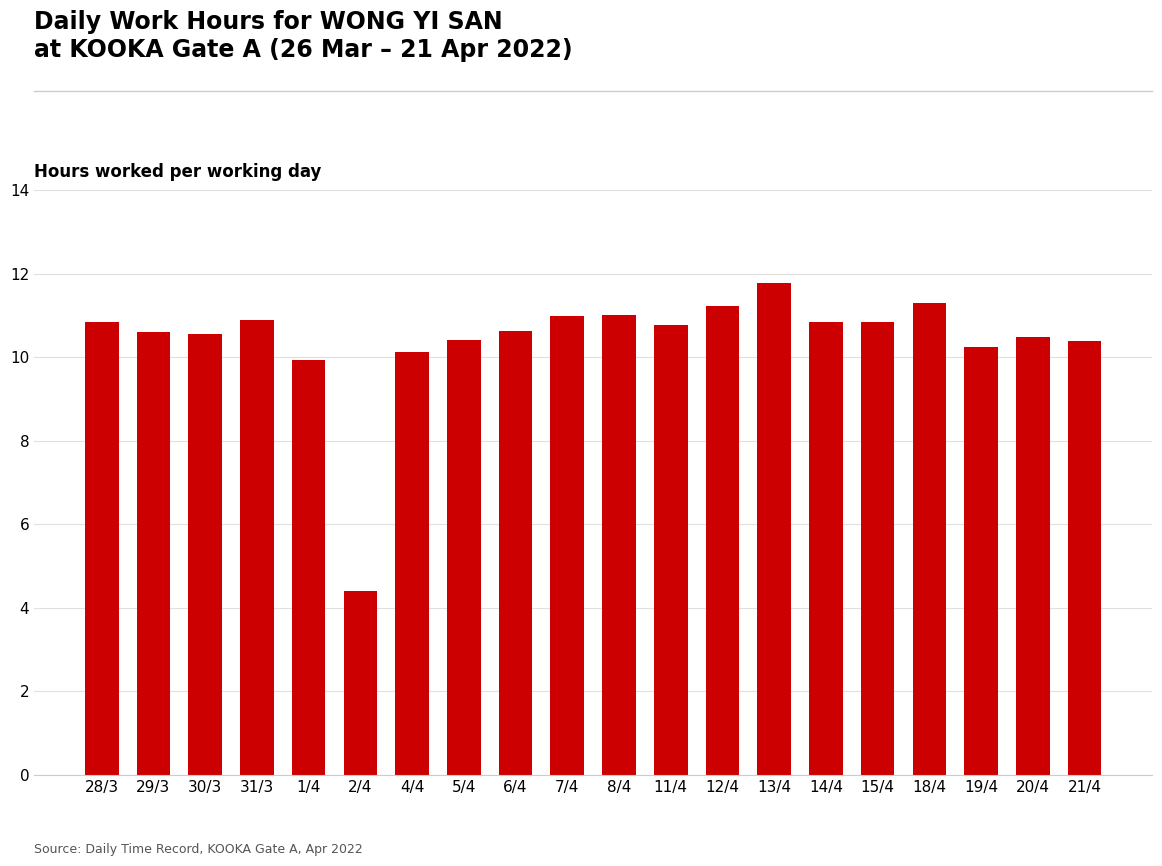

Is it true that the value at 2/4 is 1.7?

False